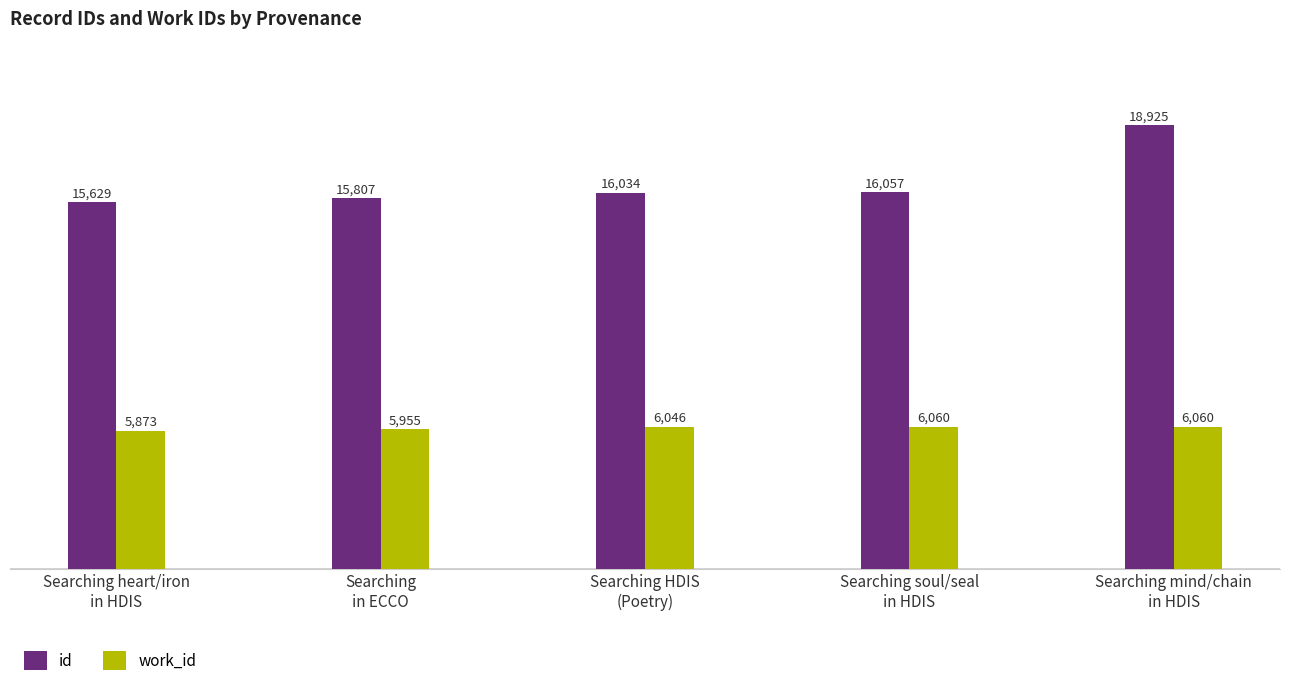

What are all the series names shown in the legend?

id, work_id